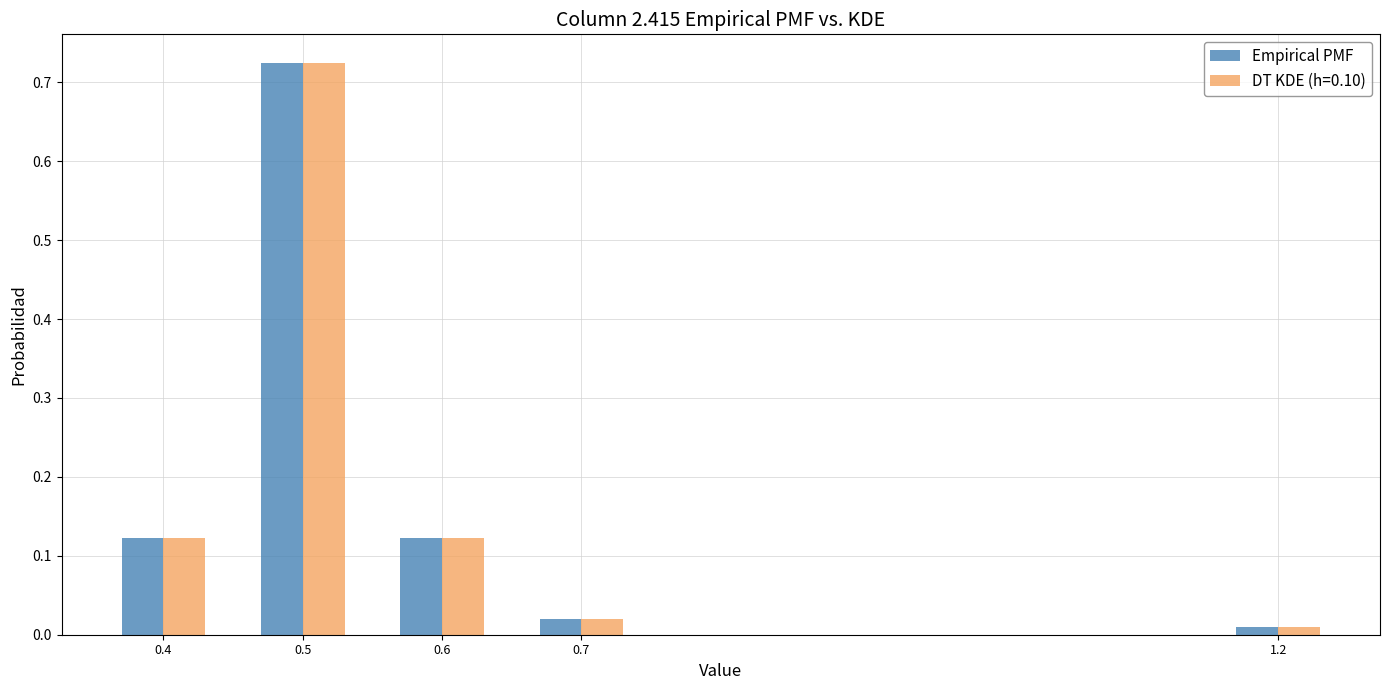

At how many categories does at least one series exceed 0?

5